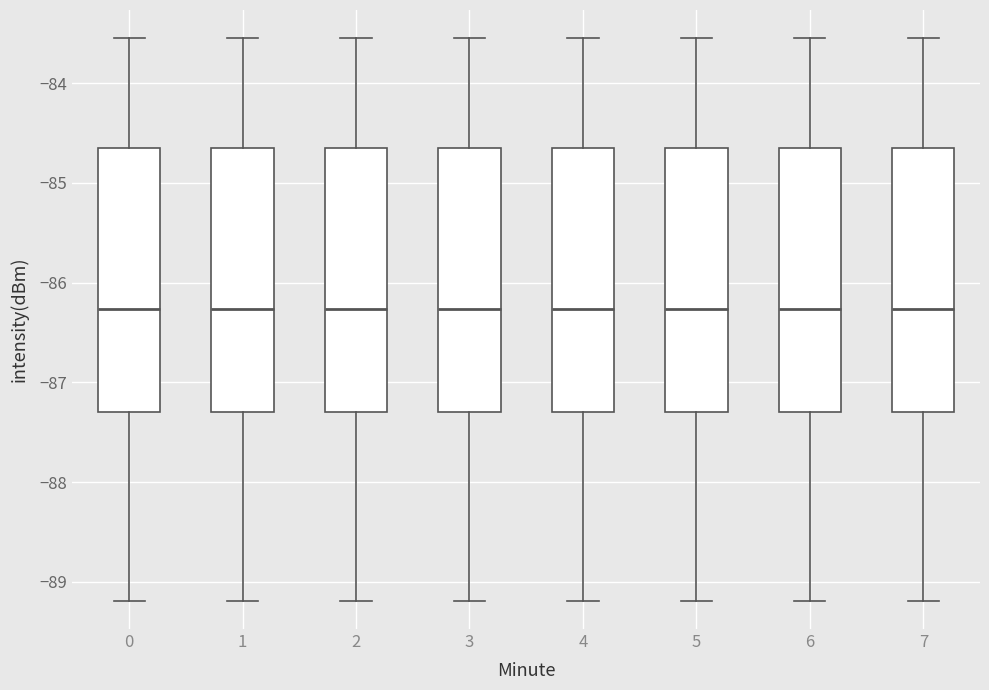

Reading left to right, transcribe this box plot: for each box, give where its median line is, the range the box spans, and where its two whiskers end, as read against the y-axis. The values are not printed on the chart, so give them approximately, as read against the axis.

0: median -86.3, box -87.3 to -84.7, whiskers -89.2 to -83.5
1: median -86.3, box -87.3 to -84.7, whiskers -89.2 to -83.5
2: median -86.3, box -87.3 to -84.7, whiskers -89.2 to -83.5
3: median -86.3, box -87.3 to -84.7, whiskers -89.2 to -83.5
4: median -86.3, box -87.3 to -84.7, whiskers -89.2 to -83.5
5: median -86.3, box -87.3 to -84.7, whiskers -89.2 to -83.5
6: median -86.3, box -87.3 to -84.7, whiskers -89.2 to -83.5
7: median -86.3, box -87.3 to -84.7, whiskers -89.2 to -83.5